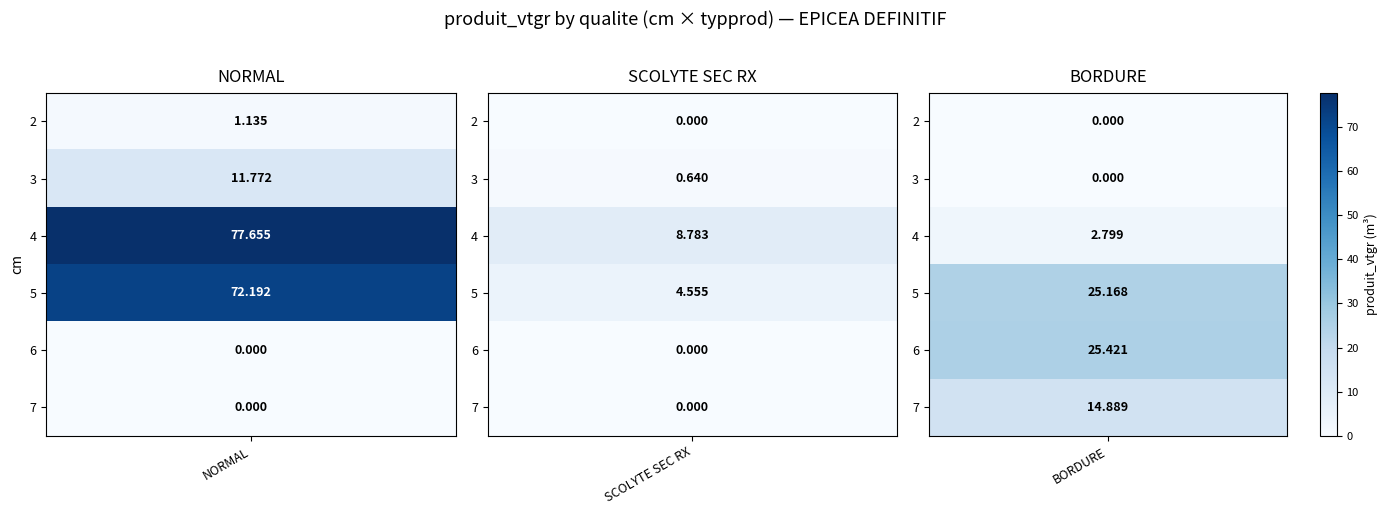

What is the approximate value of BORDURE at 5?

25.2